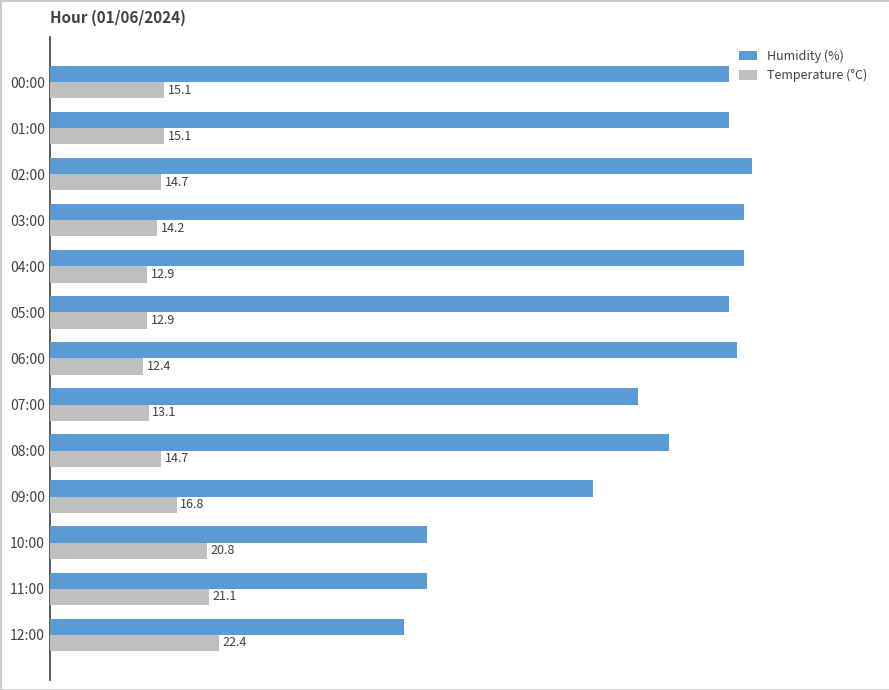

At which category is the sum across all series the highest?

02:00